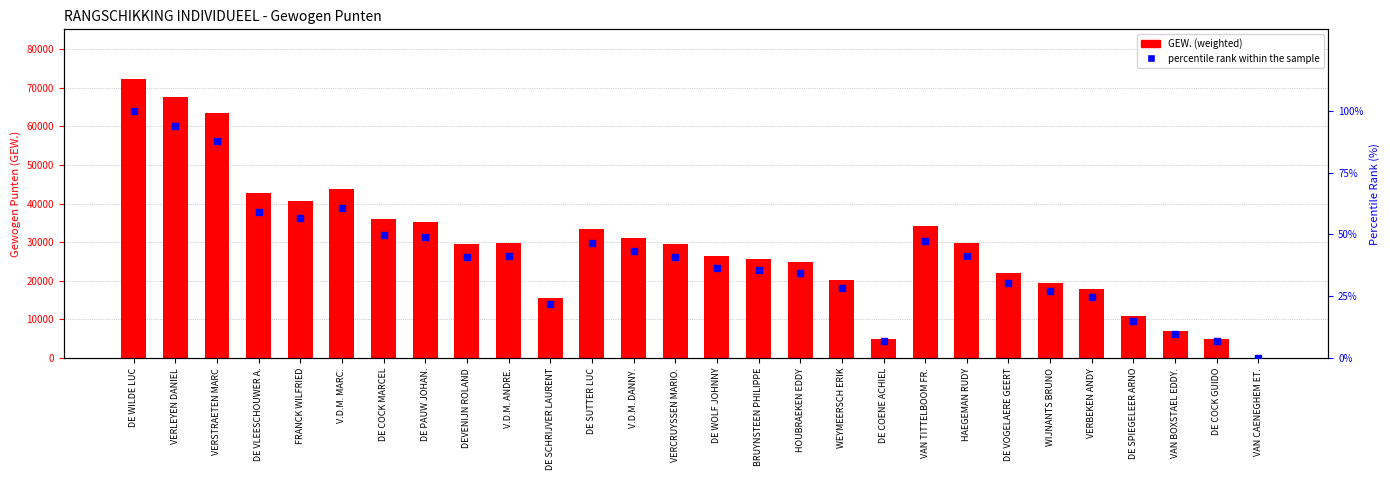

What are all the series names shown in the legend?

GEW. (weighted), percentile rank within the sample